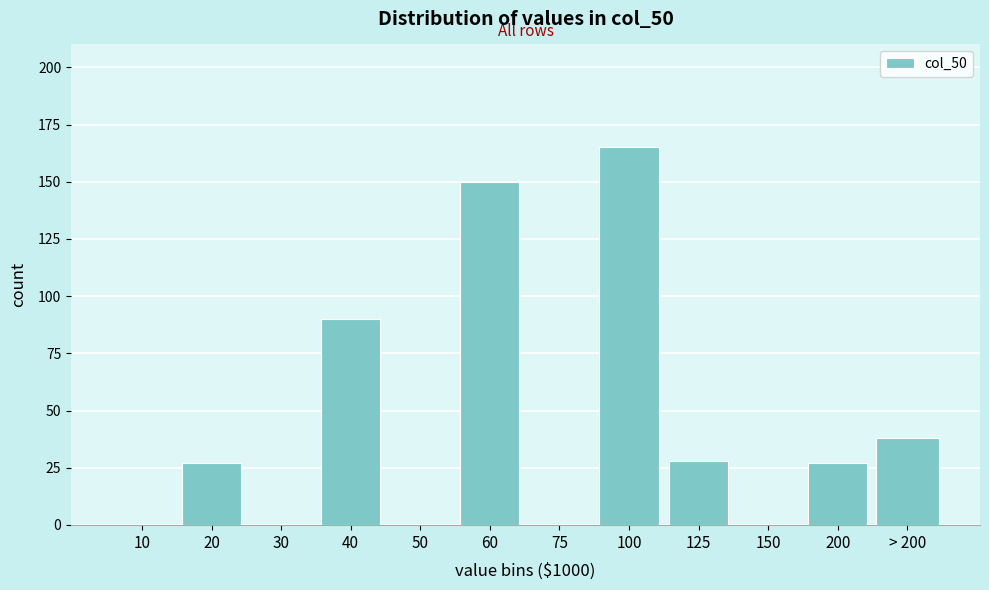

Reading left to right, transcribe all the data shown in this chart.

10=0	20=27	30=0	40=90	50=0	60=150	75=0	100=165	125=28	150=0	200=27	> 200=38